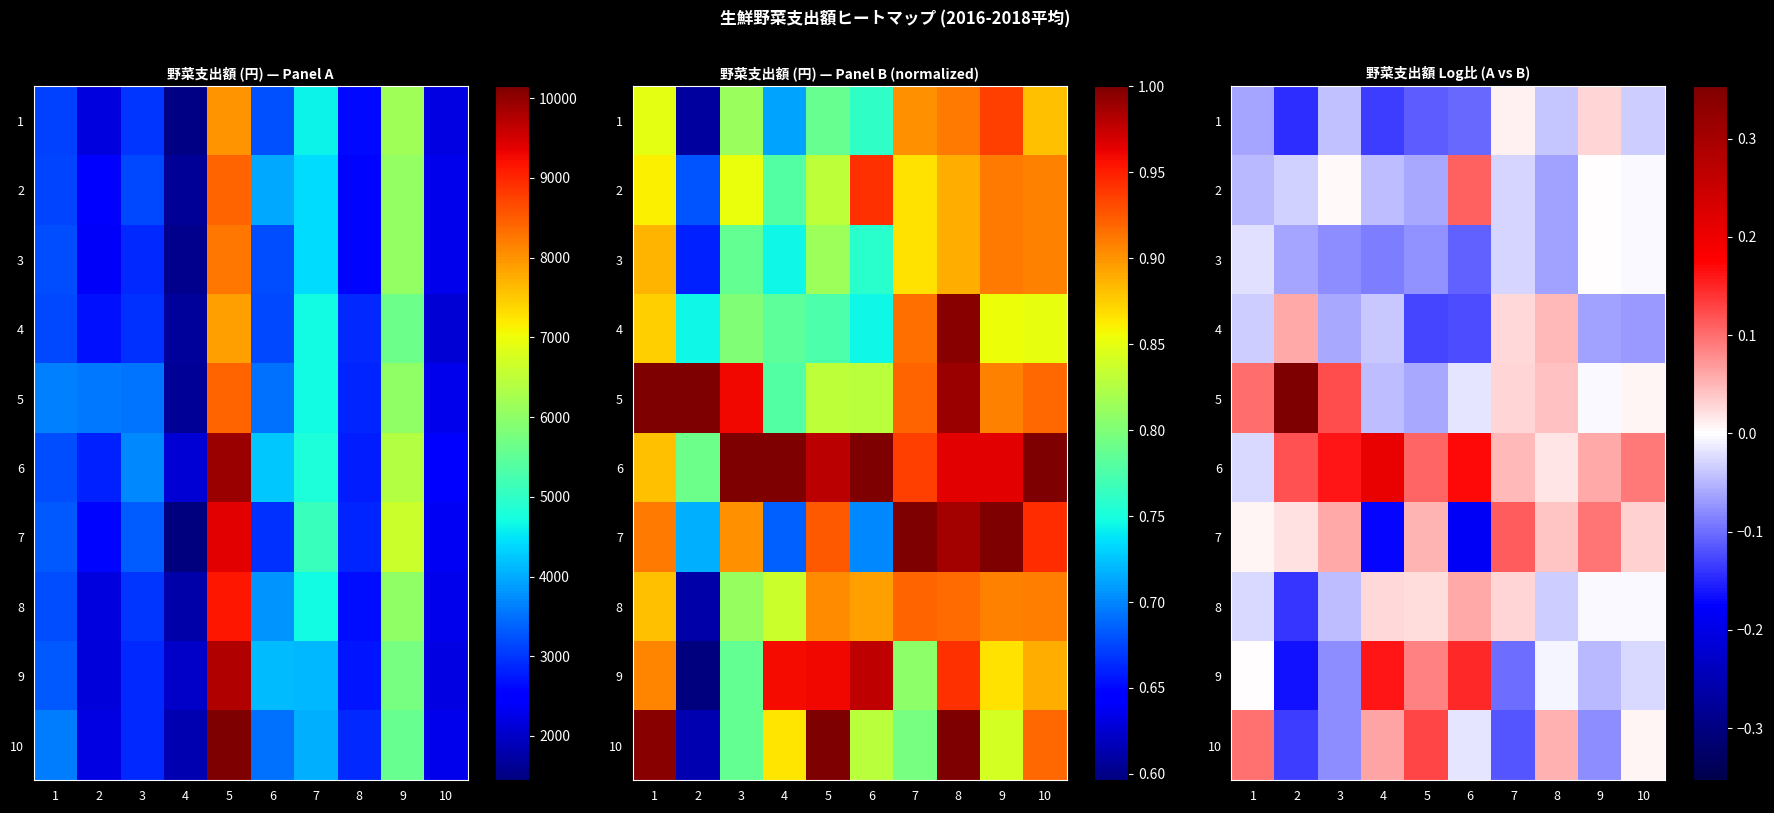

What is the difference between the 10 values at 1 and 2?

0.2